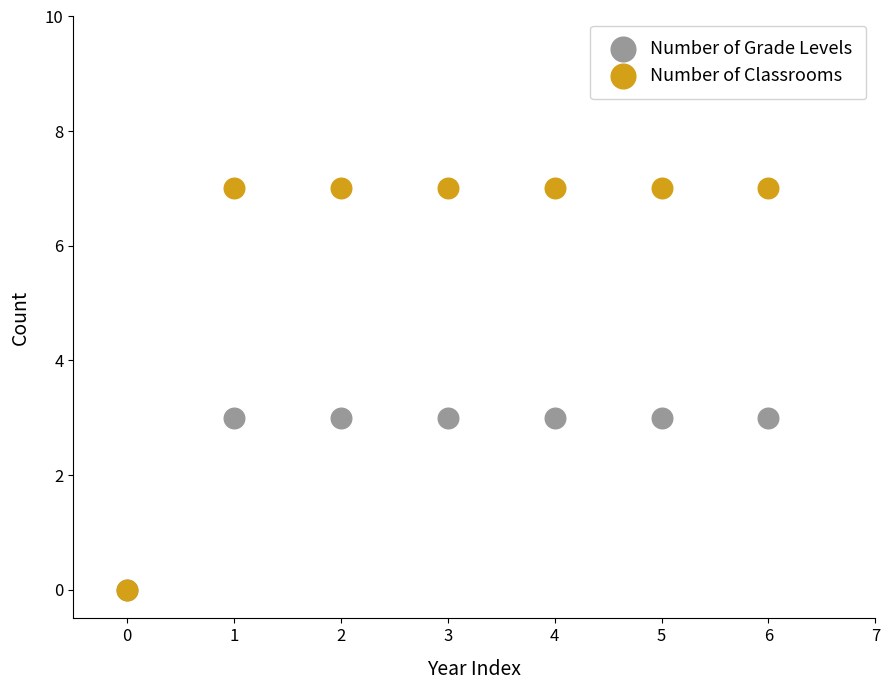

What are all the series names shown in the legend?

Number of Grade Levels, Number of Classrooms